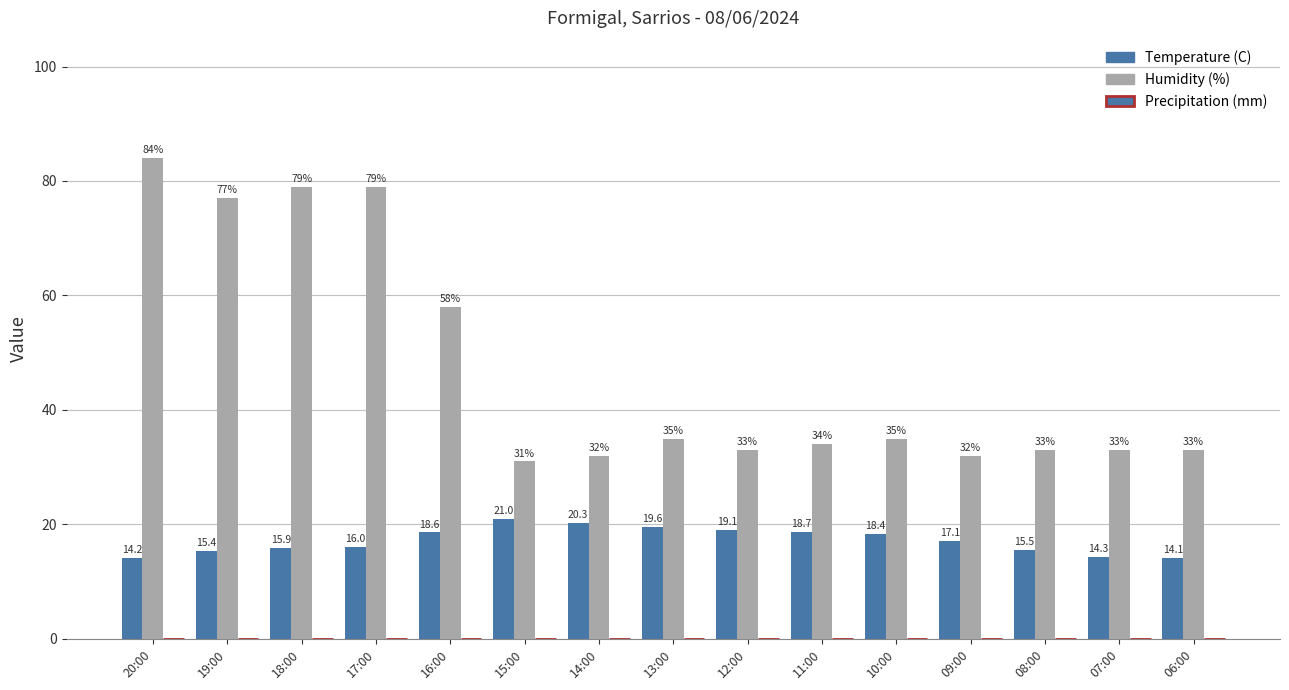

Reading right to left, extract all data points from this chart.

Temperature (C): 06:00=14.1	07:00=14.3	08:00=15.5	09:00=17.1	10:00=18.4	11:00=18.7	12:00=19.1	13:00=19.6	14:00=20.3	15:00=21.0	16:00=18.6	17:00=16.0	18:00=15.9	19:00=15.4	20:00=14.2
Humidity (%): 06:00=33.0	07:00=33.0	08:00=33.0	09:00=32.0	10:00=35.0	11:00=34.0	12:00=33.0	13:00=35.0	14:00=32.0	15:00=31.0	16:00=58.0	17:00=79.0	18:00=79.0	19:00=77.0	20:00=84.0
Precipitation (mm): 06:00=0.0	07:00=0.0	08:00=0.0	09:00=0.0	10:00=0.0	11:00=0.0	12:00=0.0	13:00=0.0	14:00=0.0	15:00=0.0	16:00=0.0	17:00=0.0	18:00=0.0	19:00=0.0	20:00=0.0